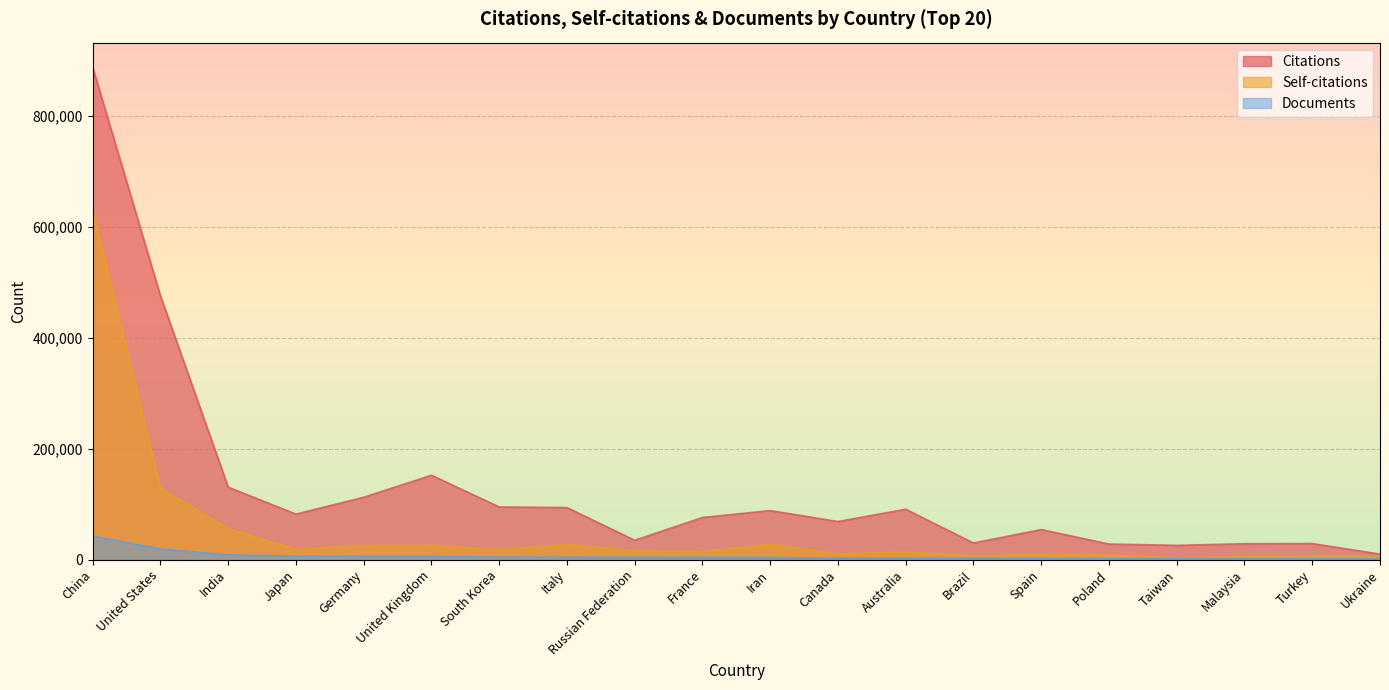

Rank the series by their maximum value, from highest to lowest.

Citations, Self-citations, Documents